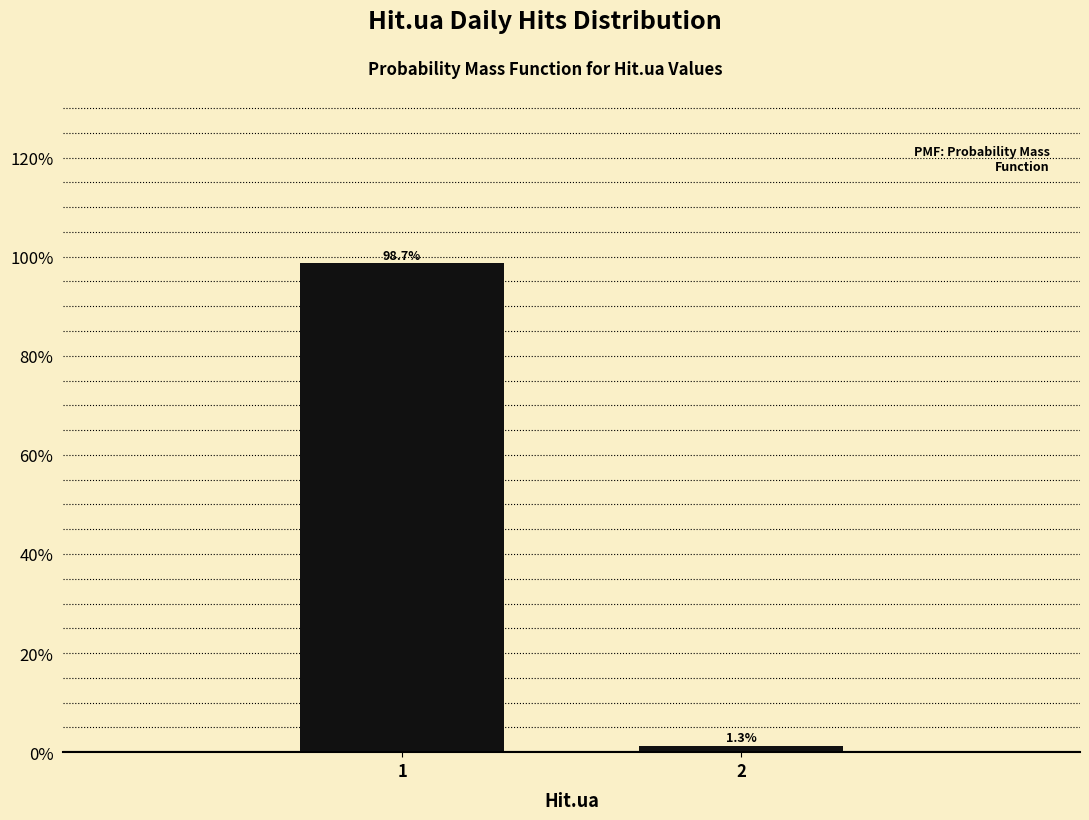

Reading left to right, transcribe all the data shown in this chart.

98.7	1.3